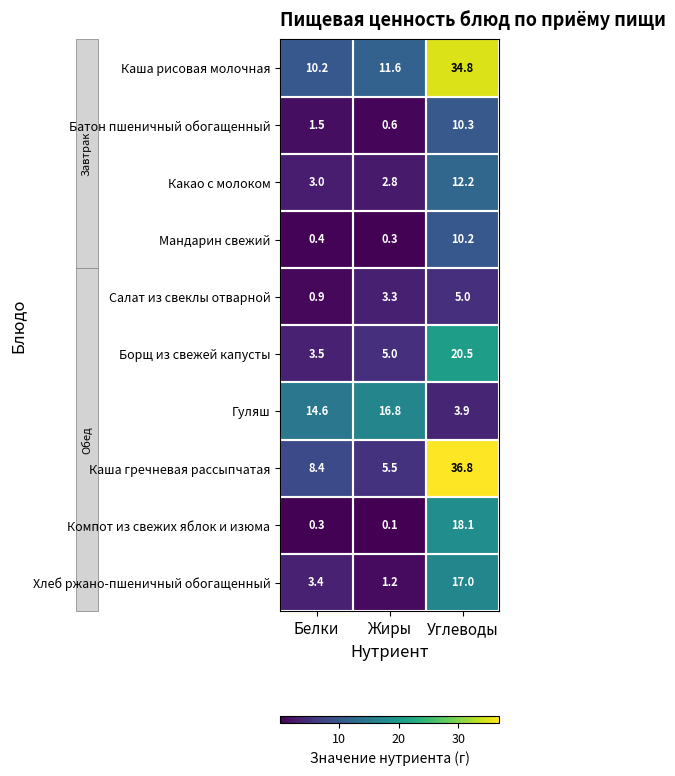

At which category is the sum across all series the highest?

Углеводы